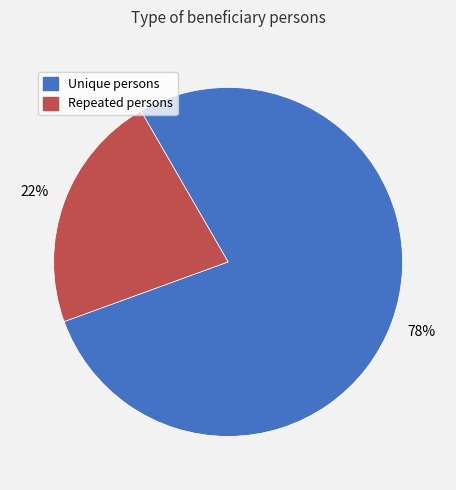

What is the ratio of the value at Repeated persons to the value at Unique persons?

0.3